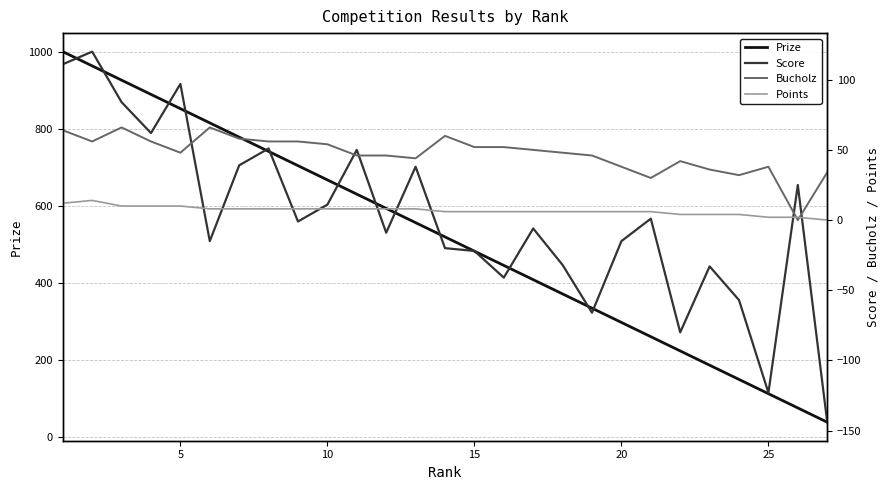

What is the difference between the maximum and minimum values in the Prize series?

962